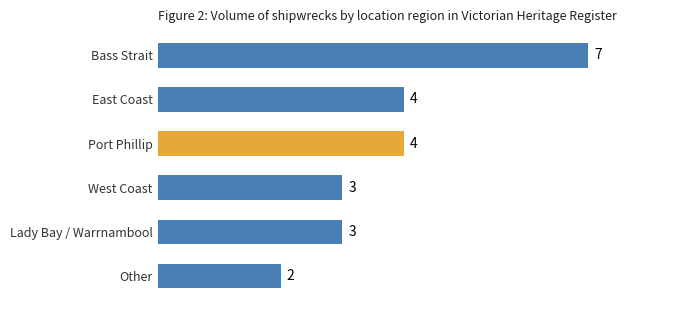

Count the values in the range 3 to 4.

4